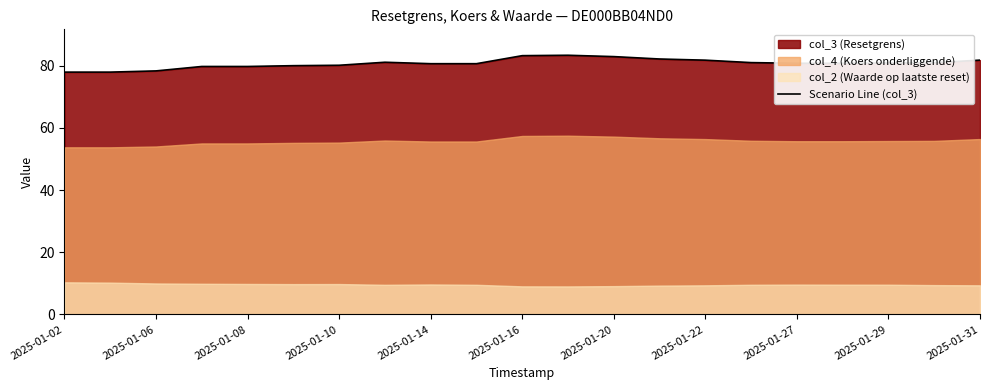

Does the chart display data point markers on the line(s)?

No